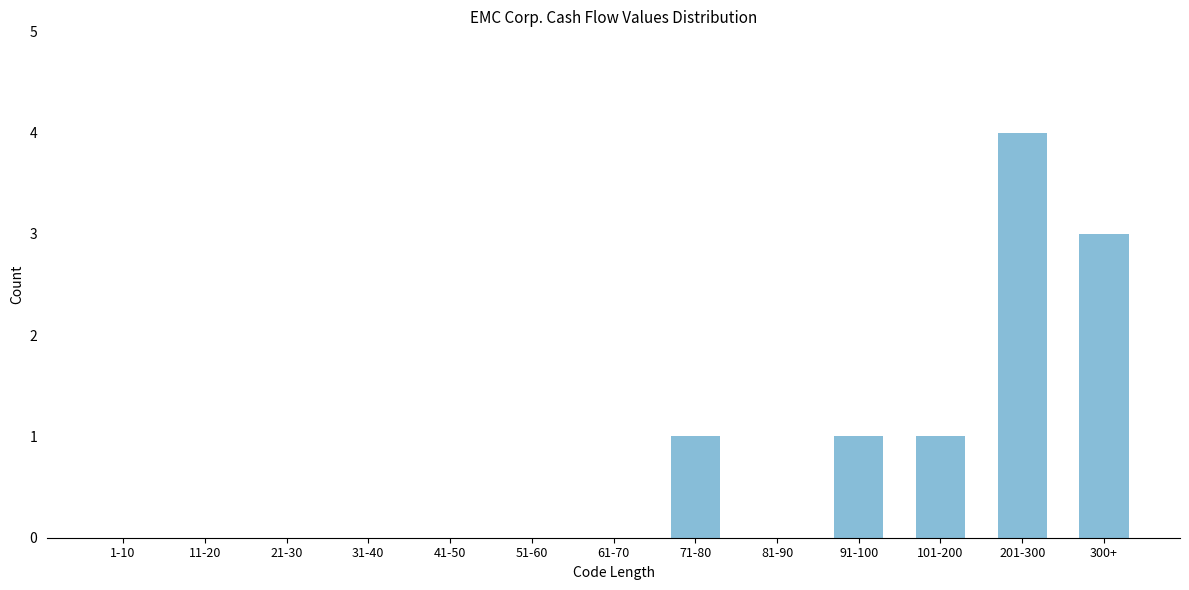

Reading left to right, list all the values displayed in this chart.

1-10=0	11-20=0	21-30=0	31-40=0	41-50=0	51-60=0	61-70=0	71-80=1	81-90=0	91-100=1	101-200=1	201-300=4	300+=3